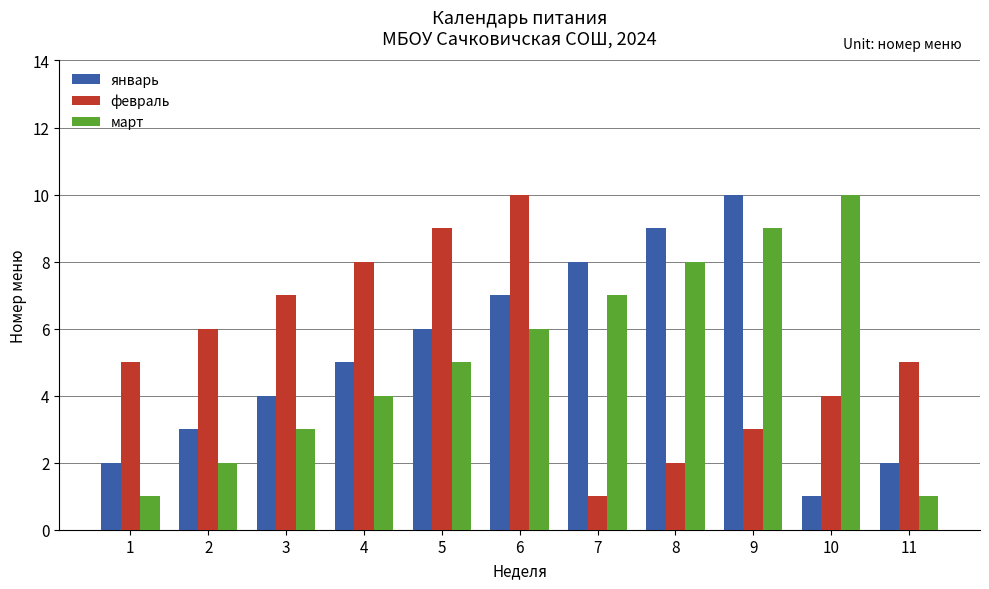

At which label does январь reach its minimum?

10